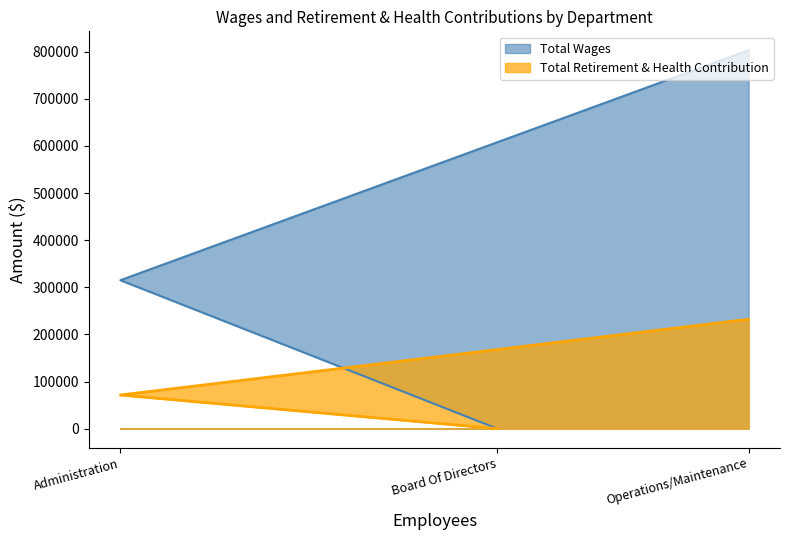

Is it true that Total Retirement & Health Contribution equals 48277 at Administration?

False